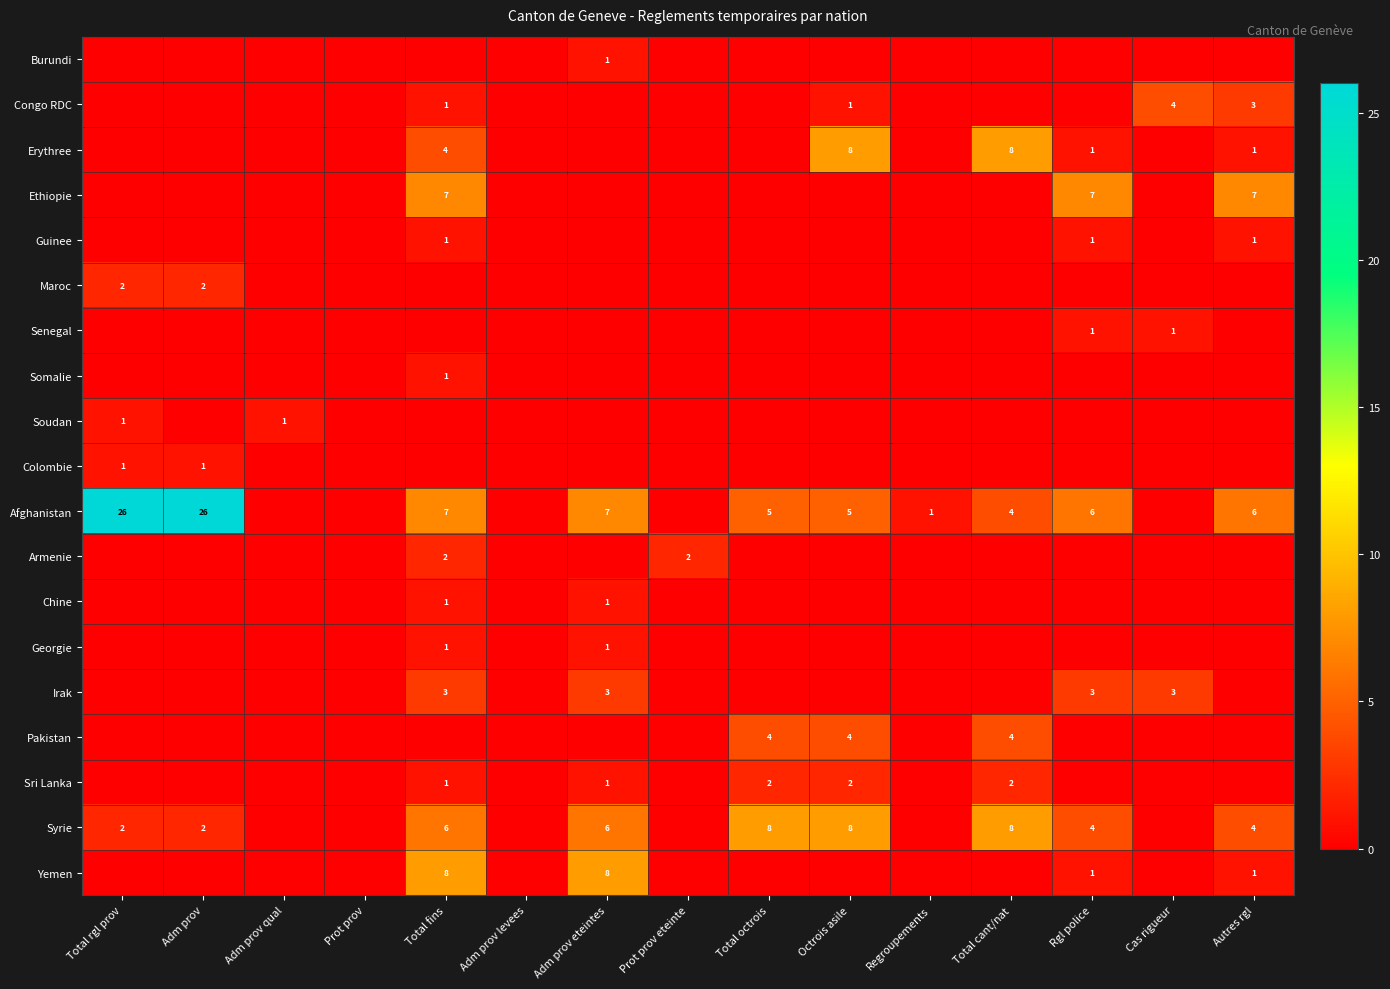

At how many categories does at least one series exceed 0?

13